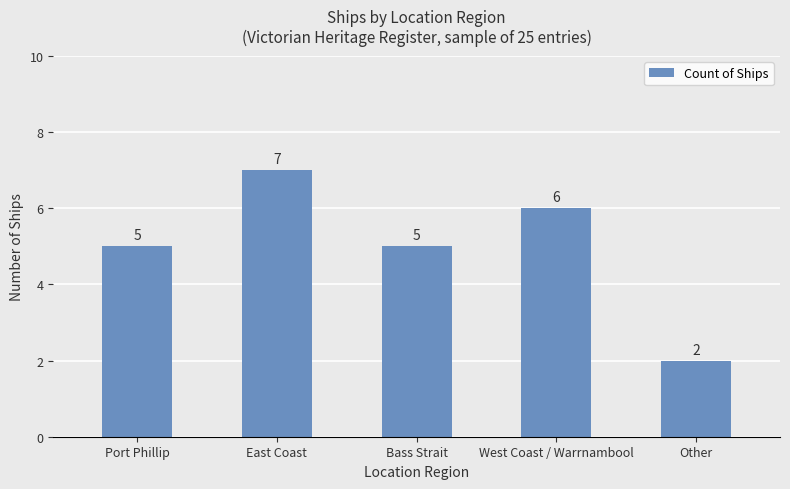

What is the label of the 4th bar from the left?

West Coast / Warrnambool